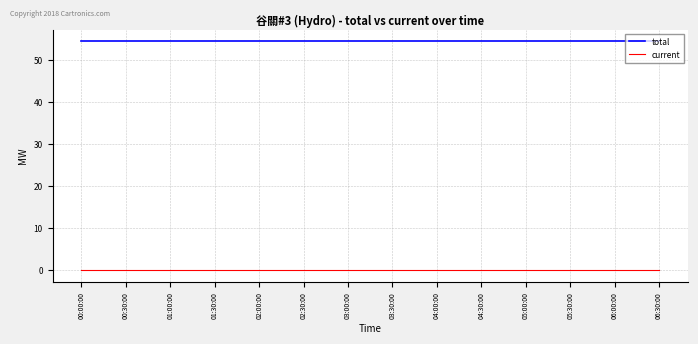

True or false: current and total intersect in this chart.

False